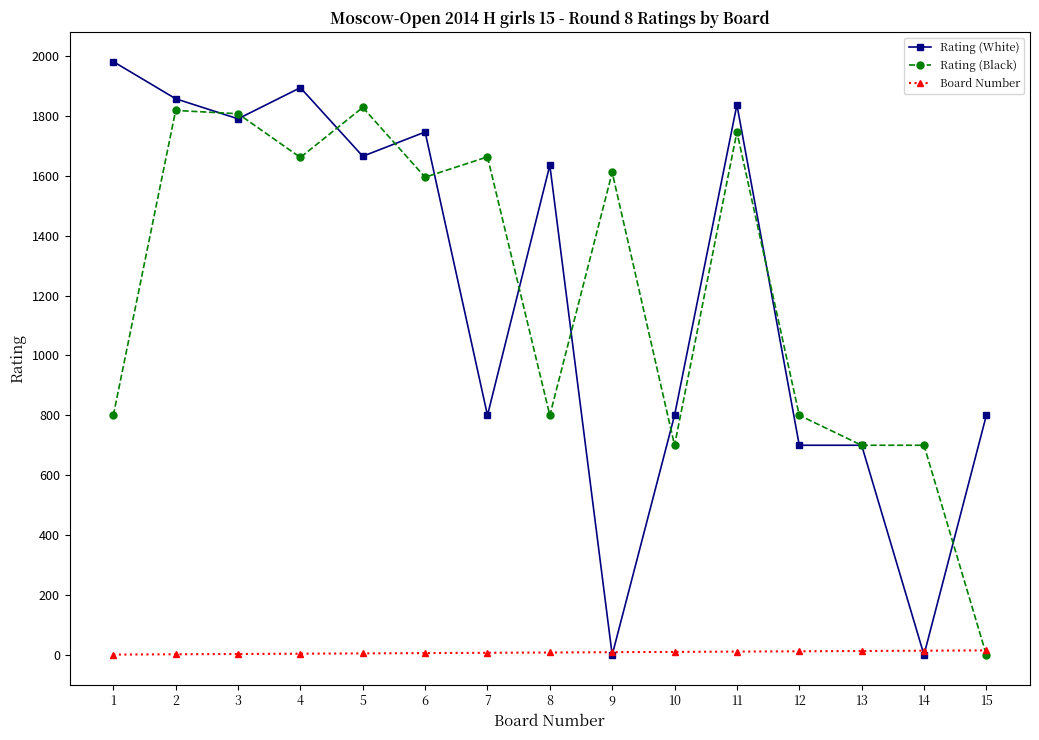

Where is the first local minimum for Rating (Black)?

4